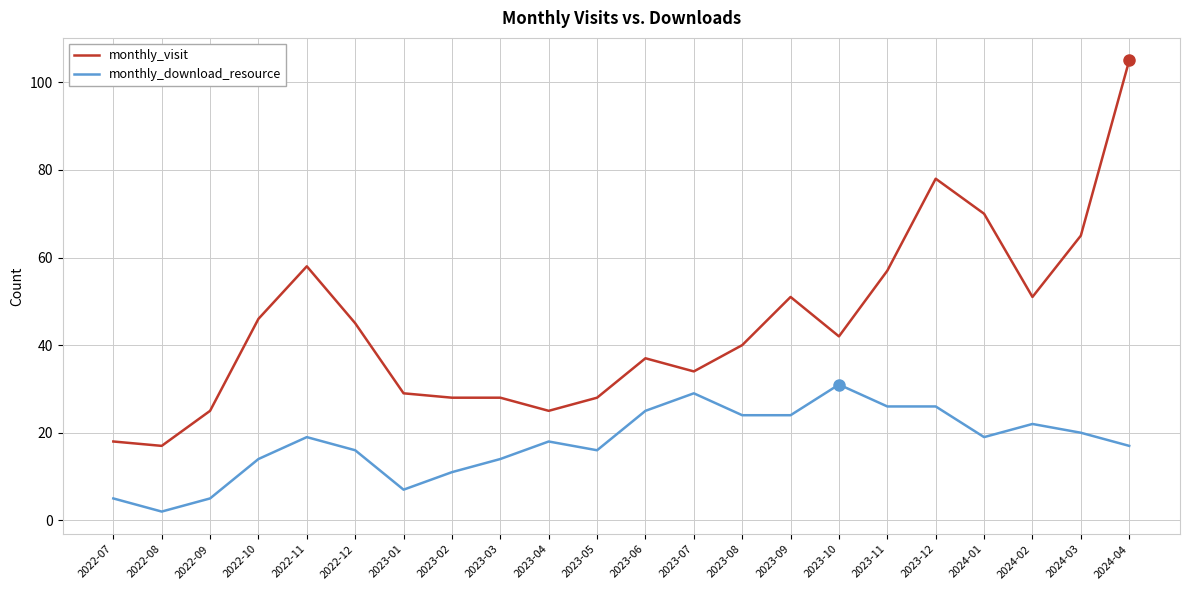

True or false: monthly_visit and monthly_download_resource cross at least once.

False